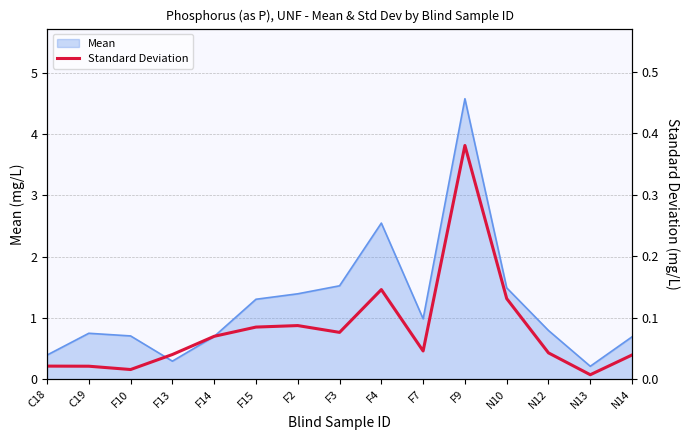

How many interior local peaks (higher than both neighbors) does the data have?

3